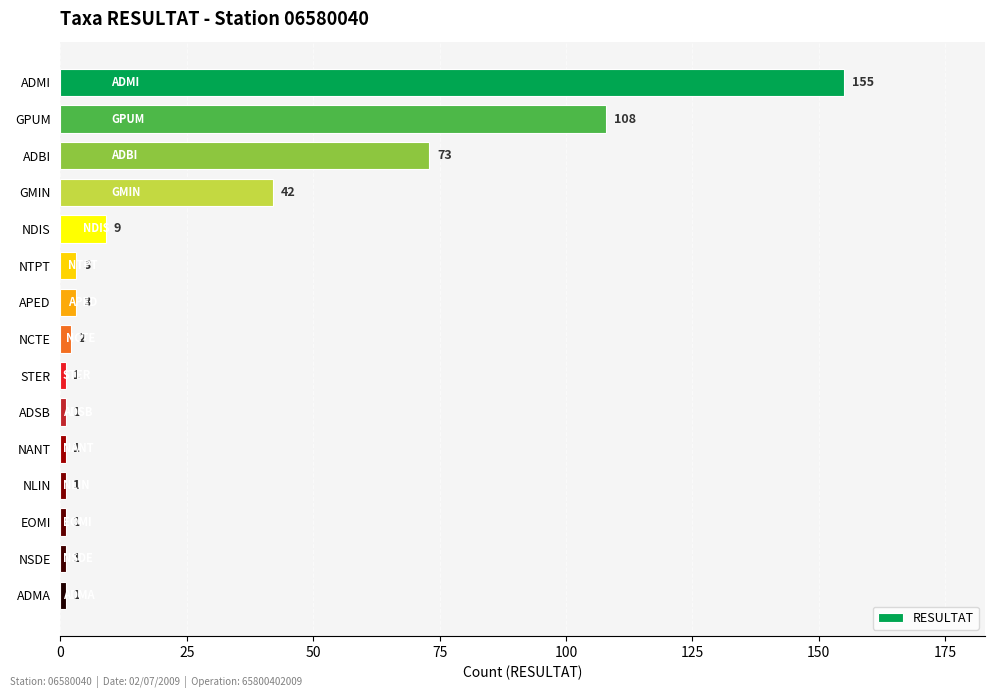

What is the sum of all values?

402